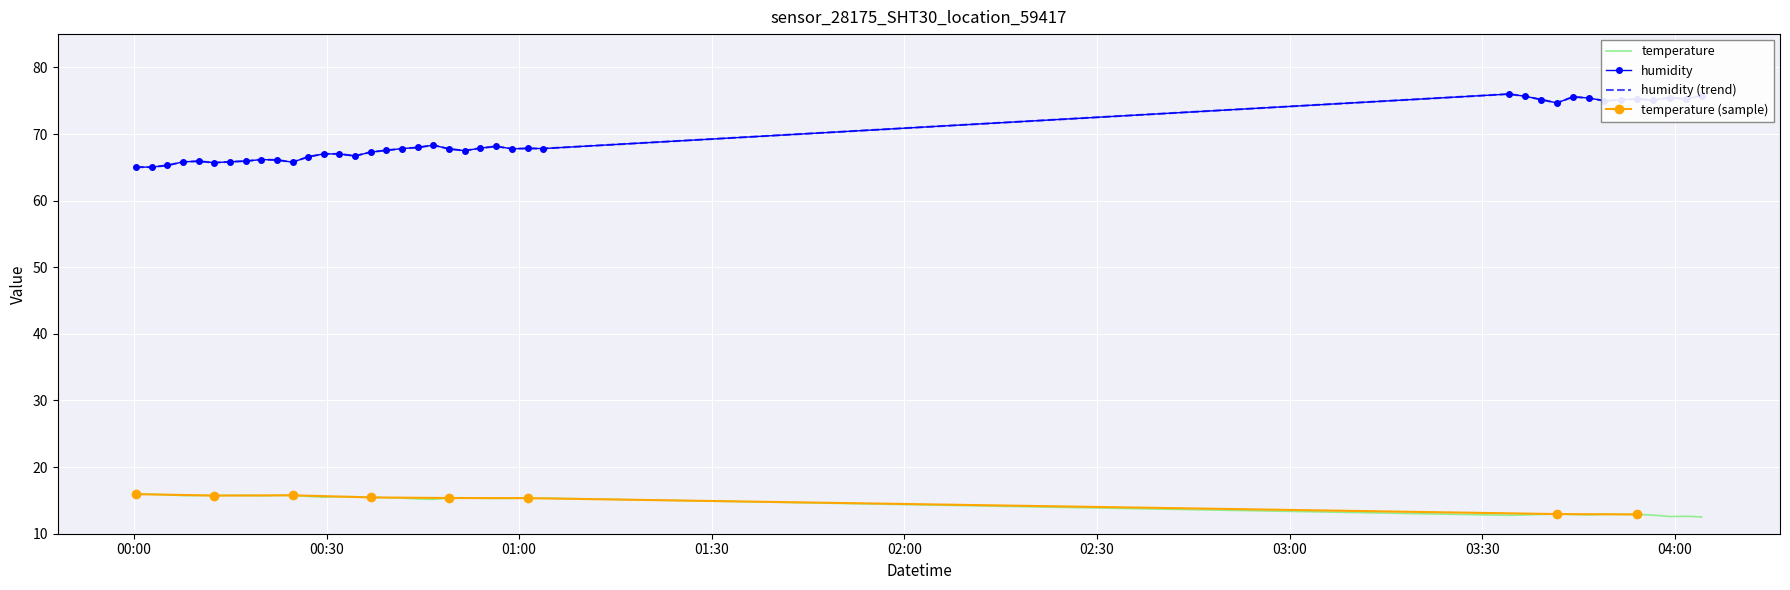

Is this an area chart (filled region under the line)?

No